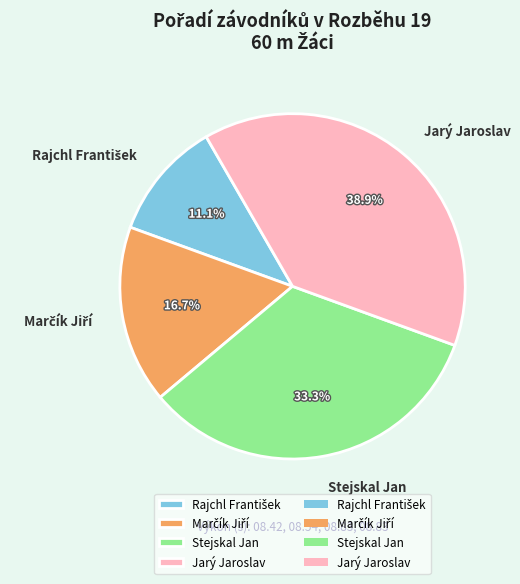

Do Jarý Jaroslav and Stejskal Jan together represent more than half of the pie?

Yes